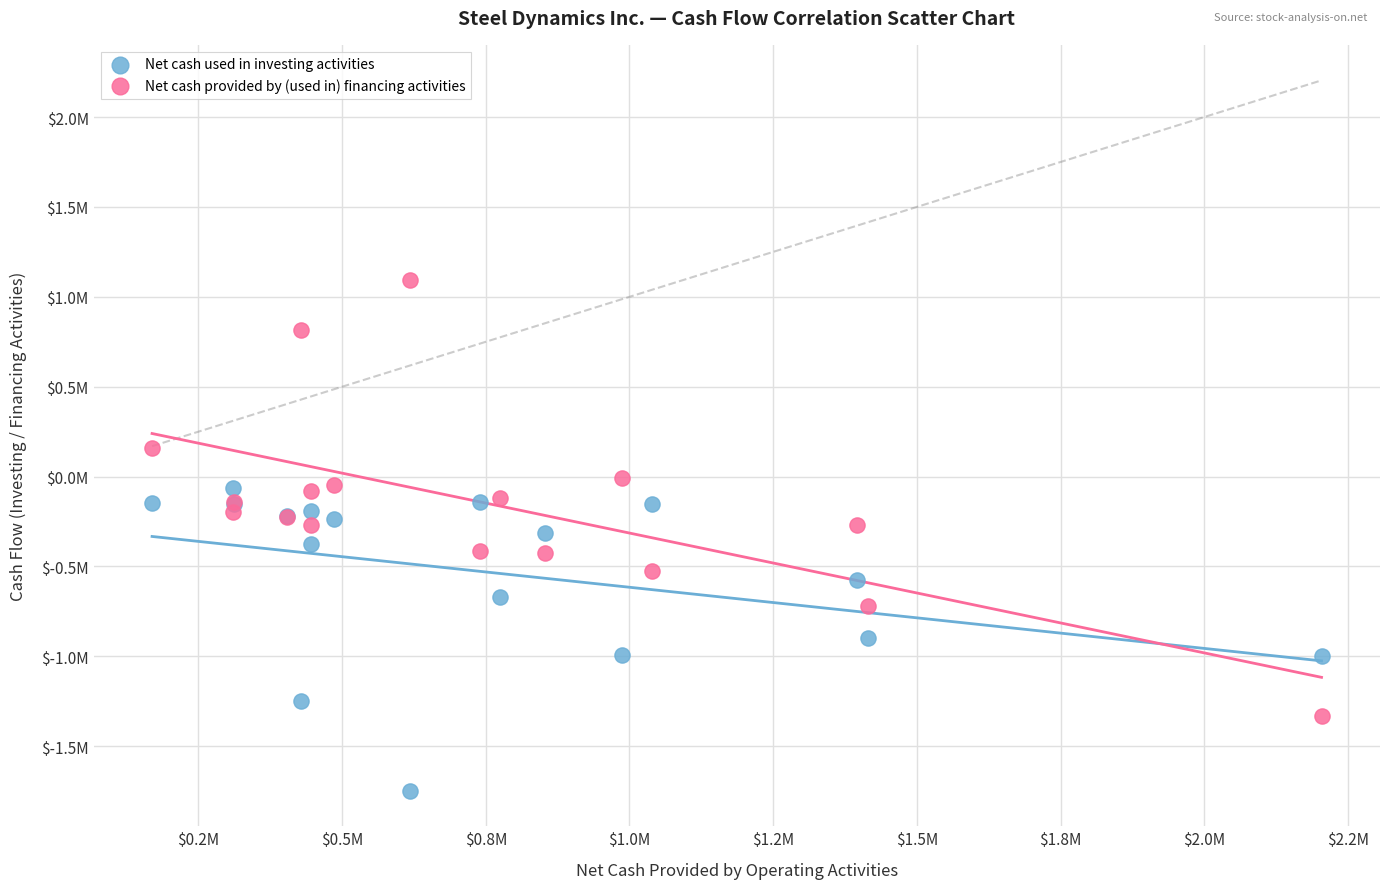

What are all the series names shown in the legend?

Net cash used in investing activities, Net cash provided by (used in) financing activities